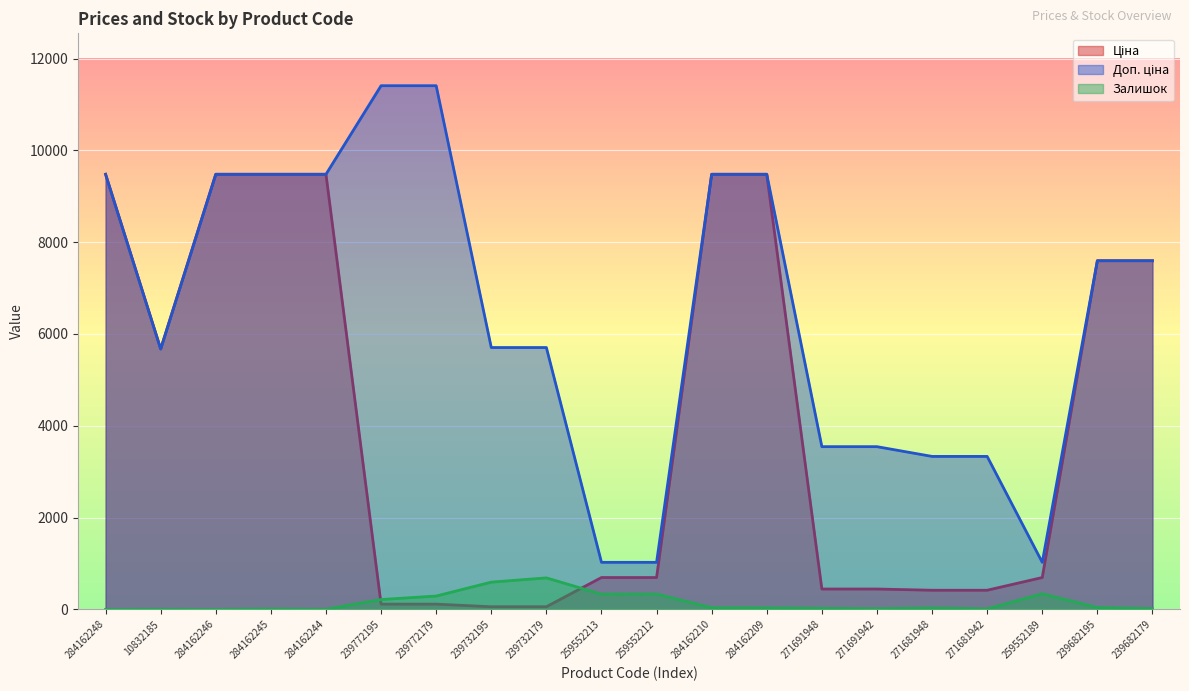

Where is the first local minimum for Ціна?

10832185